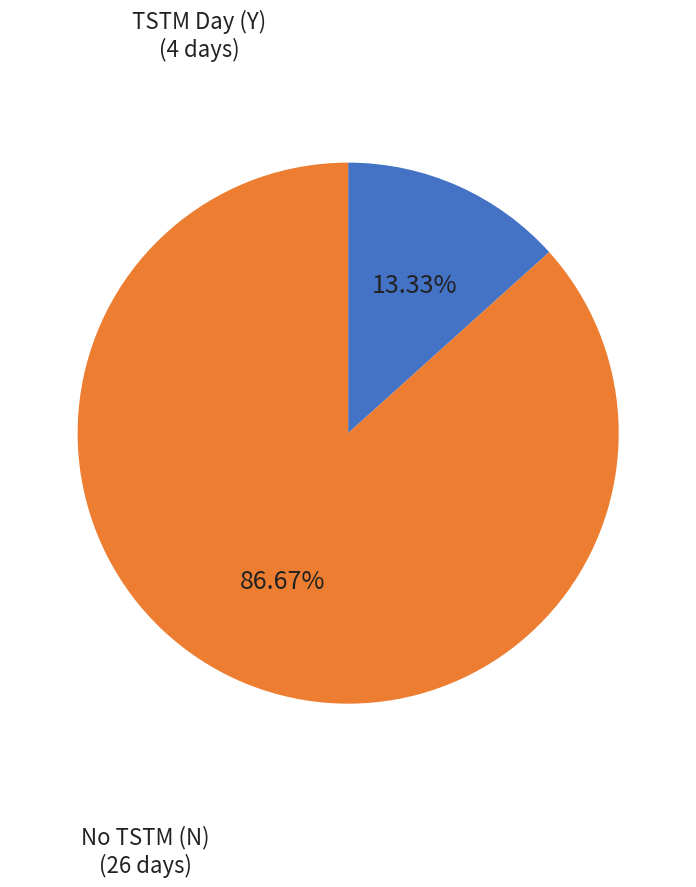

Is there any slice that represents more than half of the pie?

Yes